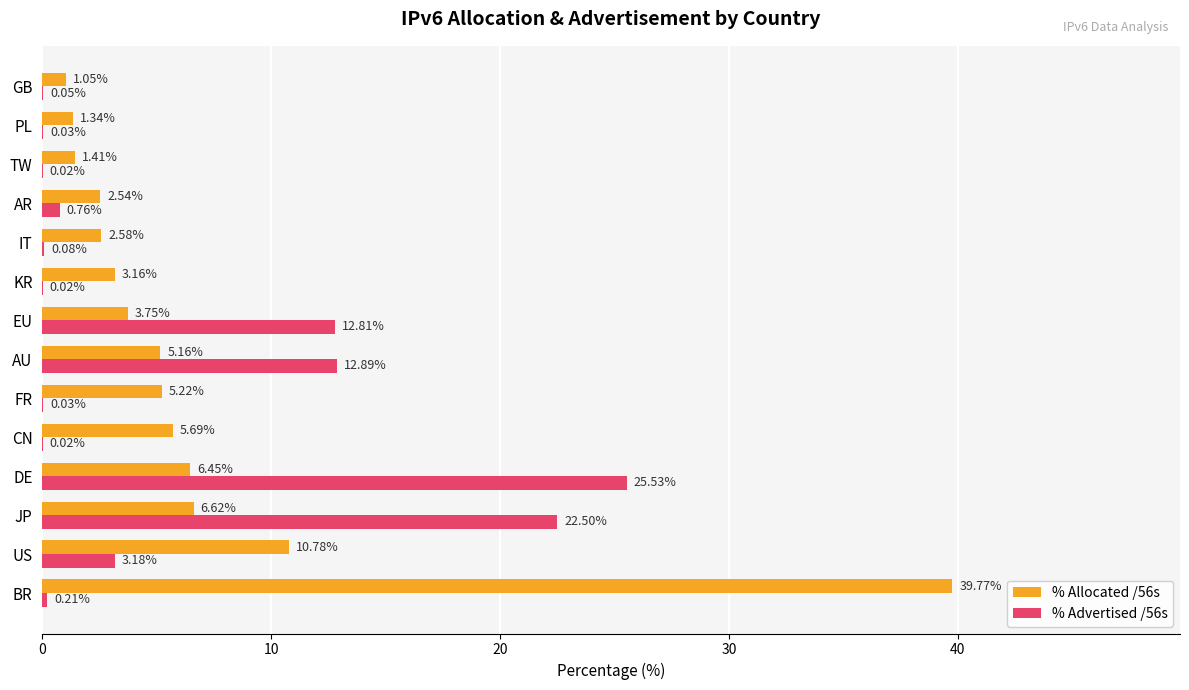

What is the sum of all % Allocated /56s values?

95.5